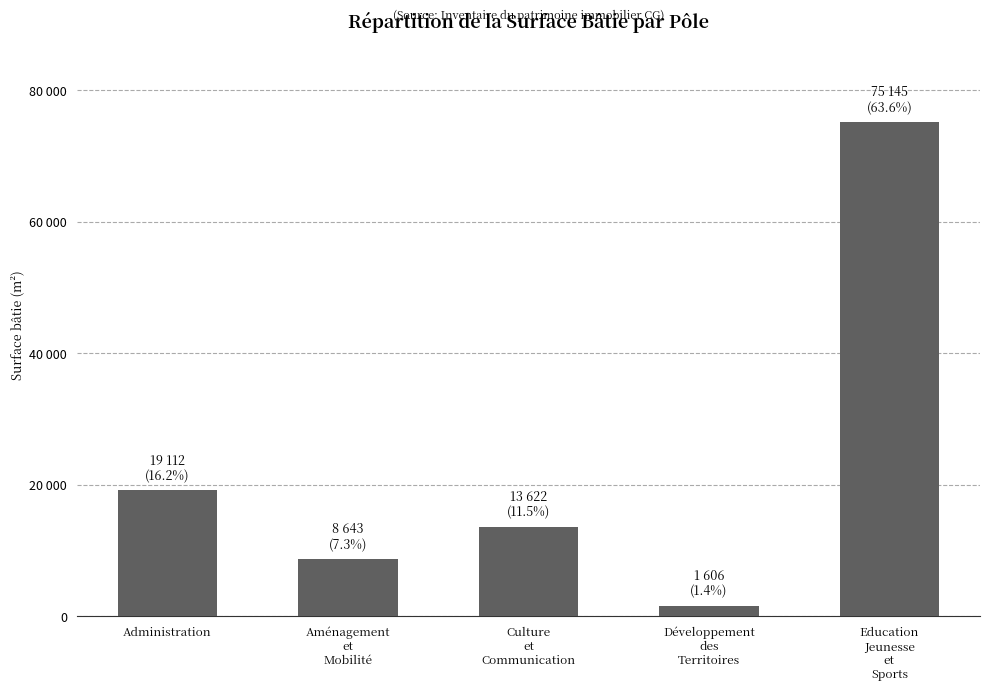

At which label is the value closest to 38375?

Administration